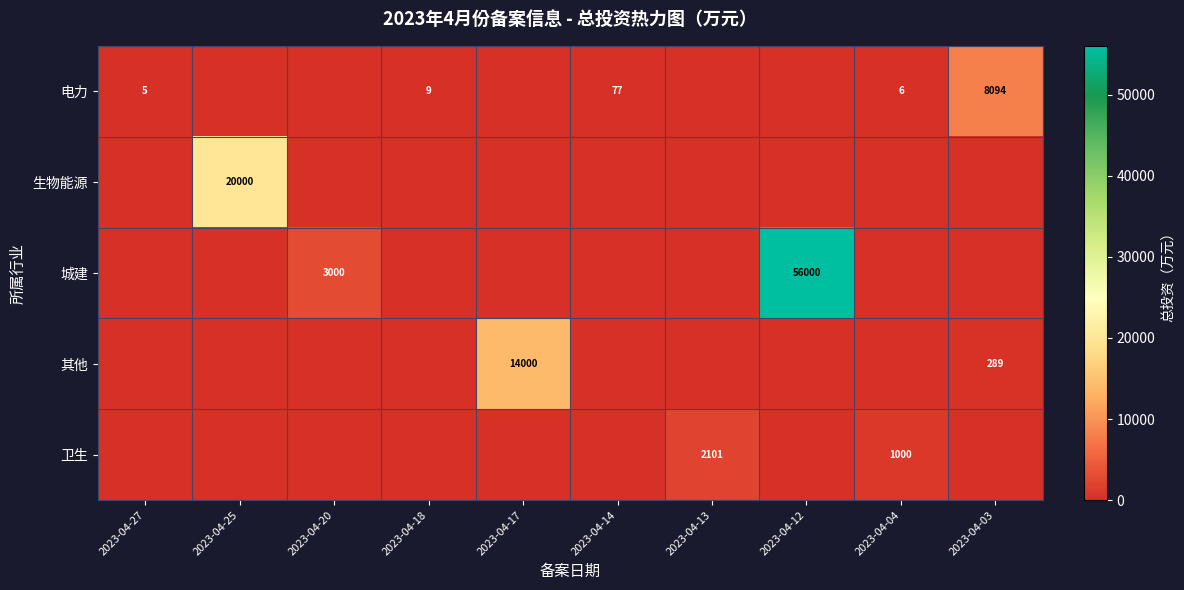

Is it true that 城建 equals 73868 at 2023-04-12?

False